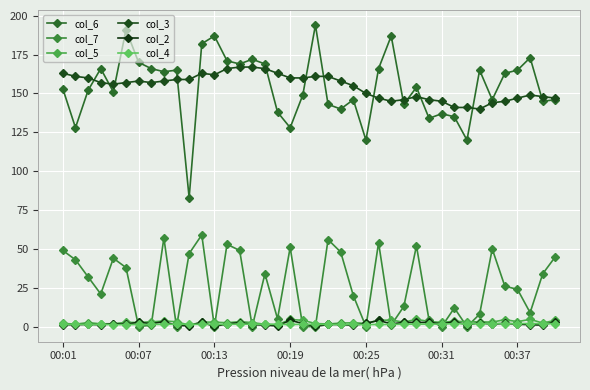

Does the chart have visible grid lines?

Yes